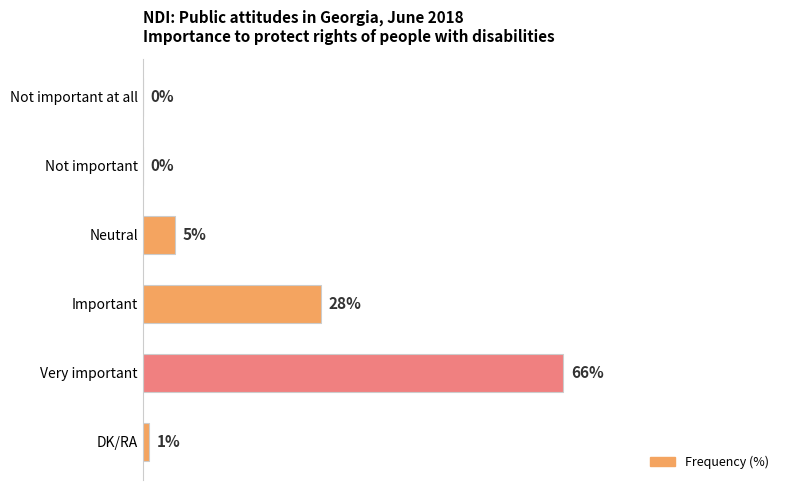

At which category does the chart reach its peak across all series?

Very important